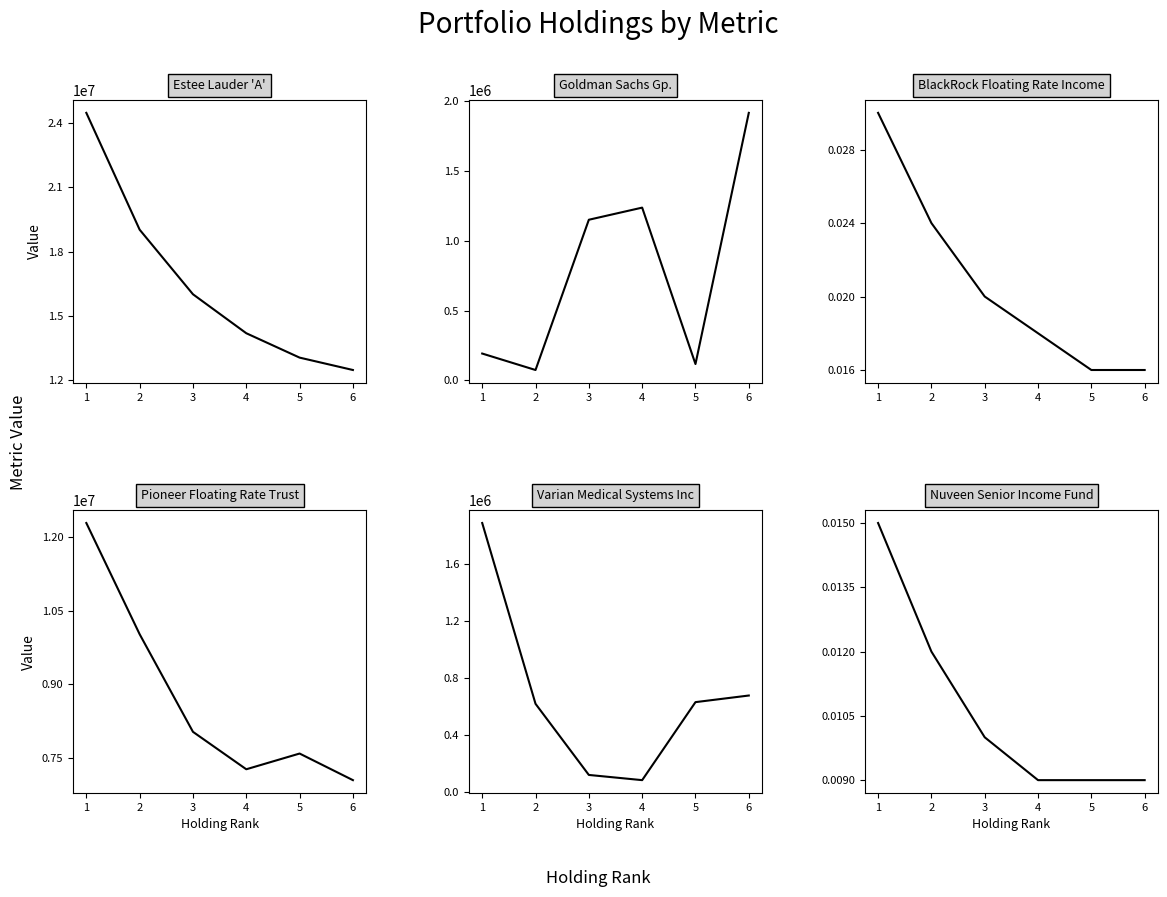

At which category is the sum across all series the highest?

1